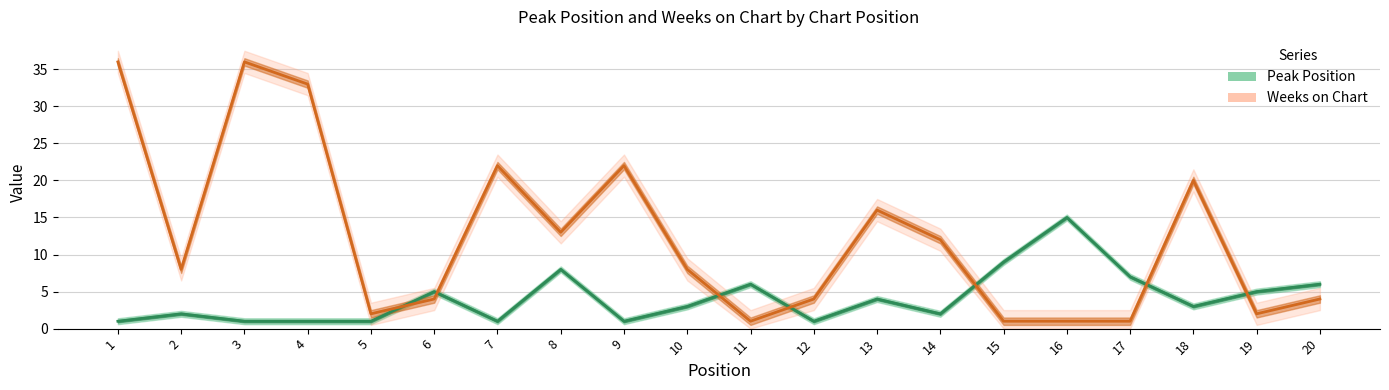

At which category is the sum across all series the highest?

1